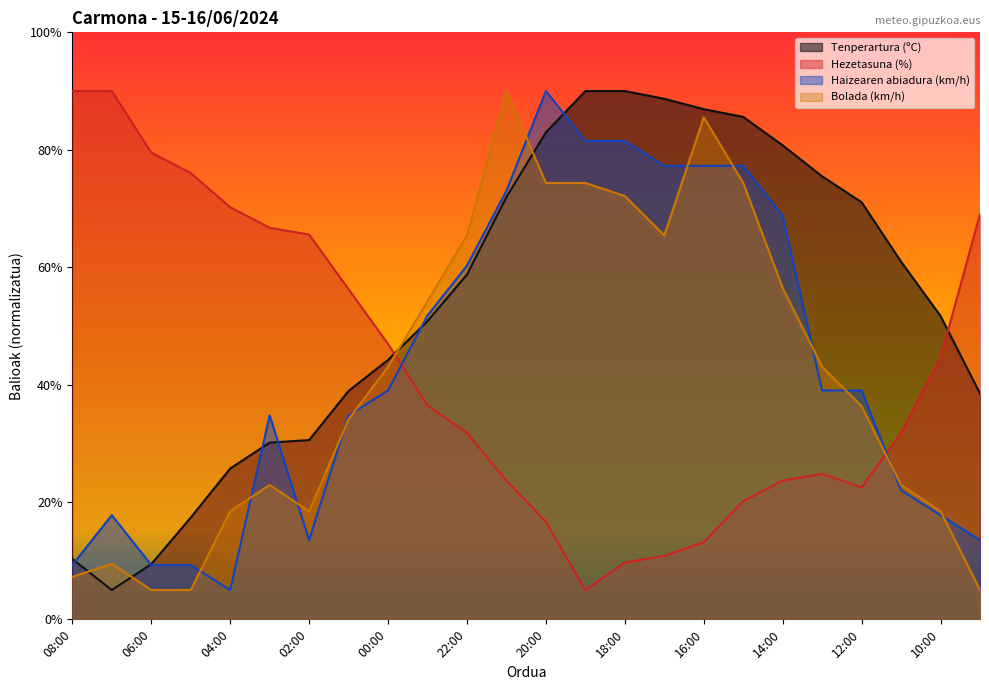

At which category does the chart reach its peak across all series?

19:00